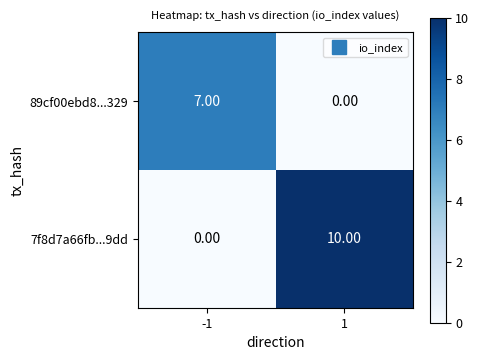

Which series has the largest total across all categories?

7f8d7a66fb...9dd